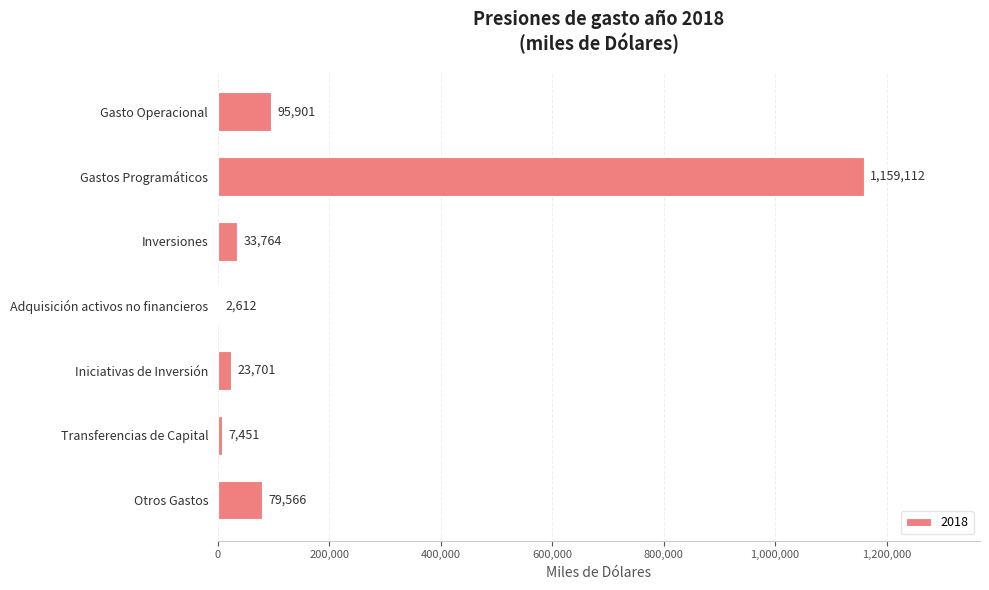

Reading bottom to top, extract all data points from this chart.

Otros Gastos=79566	Transferencias de Capital=7451	Iniciativas de Inversión=23701	Adquisición activos no financieros=2612	Inversiones=33764	Gastos Programáticos=1159112	Gasto Operacional=95901